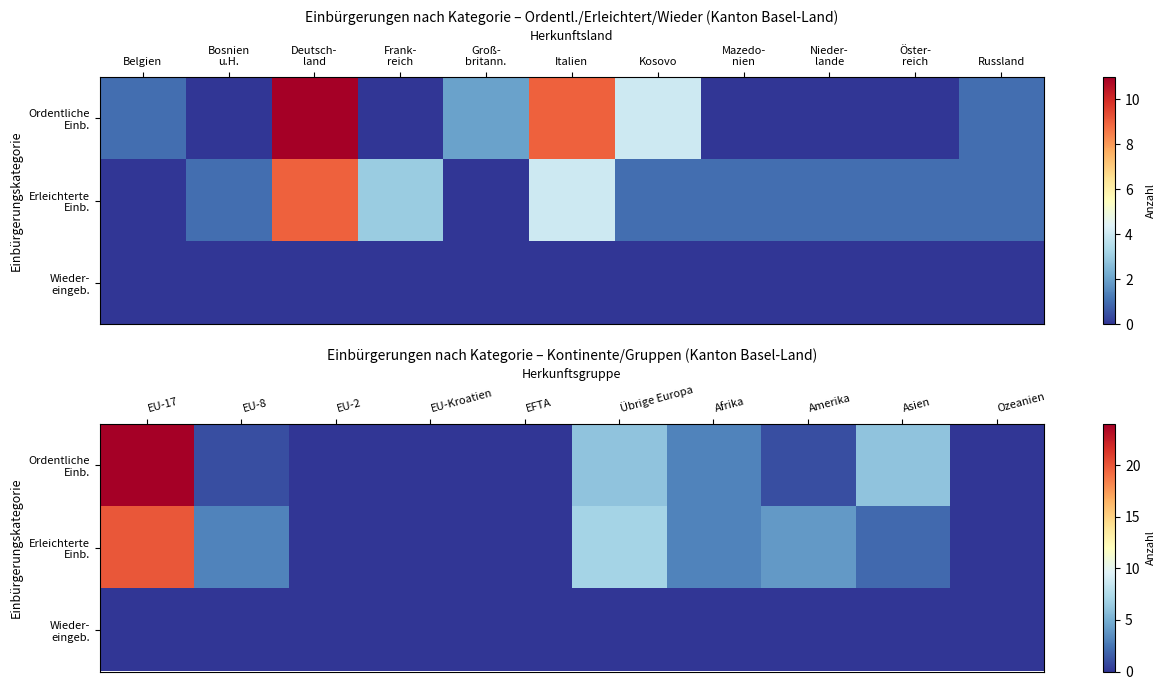

The value of Wieder- eingeb. at EU-2 is 0. True or false?

True